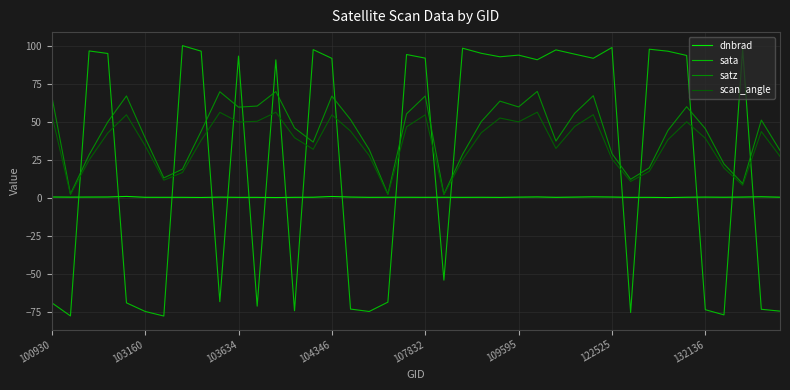

What is the maximum value shown in the chart?

100.2